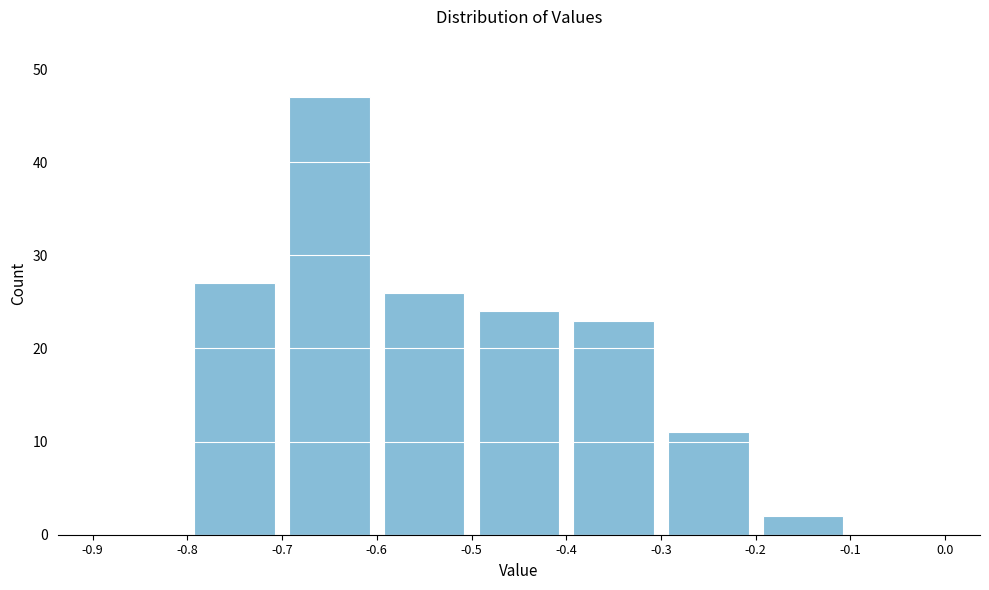

What is the height of the bar covering -0.8 to -0.7 on the x-axis? The values are not printed on the chart, so give them approximately, as read against the axis.

27